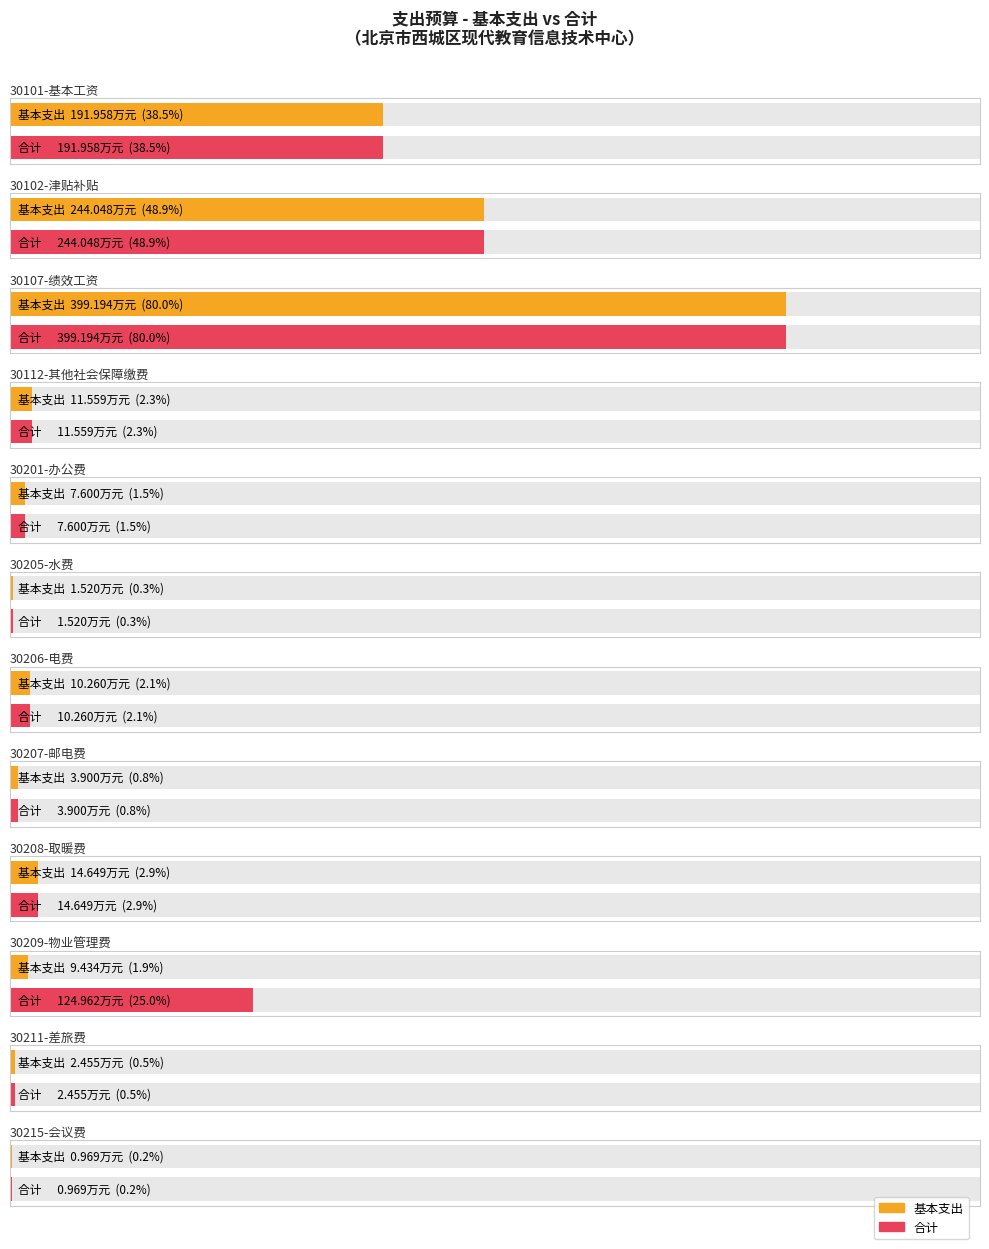

What is the sum of all 合计 values?

1013.1